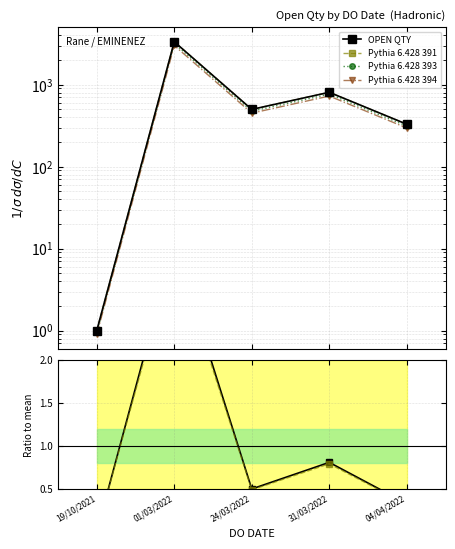

Where does the Pythia 6.428 394 series first go above 450?

01/03/2022